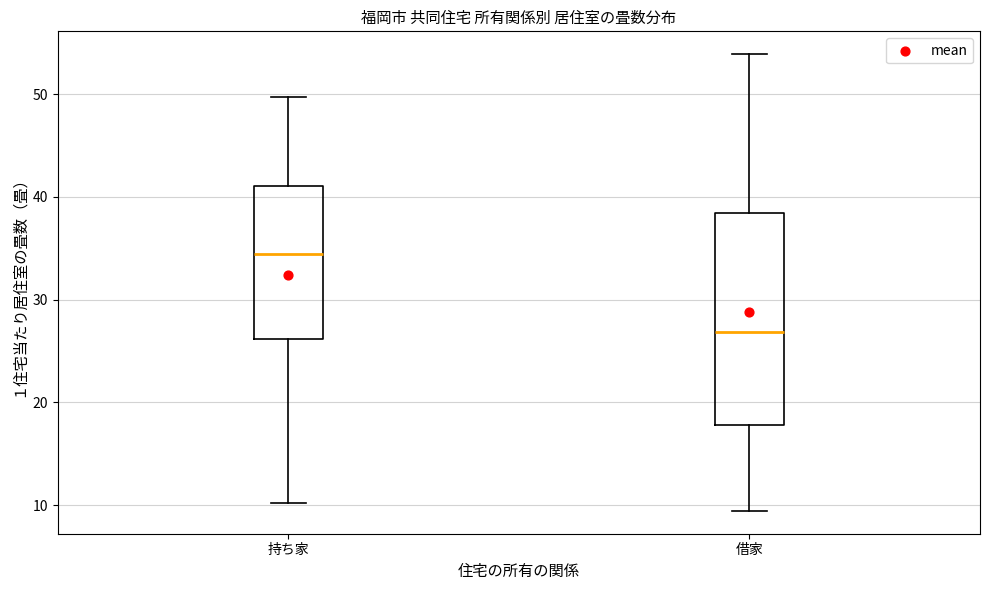

Reading left to right, read every box against the y-axis: the position of its median line, the range the box covers, and the ends of its whiskers. The values are not printed on the chart, so give them approximately, as read against the axis.

持ち家: median 34, box 26 to 41, whiskers 10 to 50
借家: median 27, box 18 to 38, whiskers 9 to 54